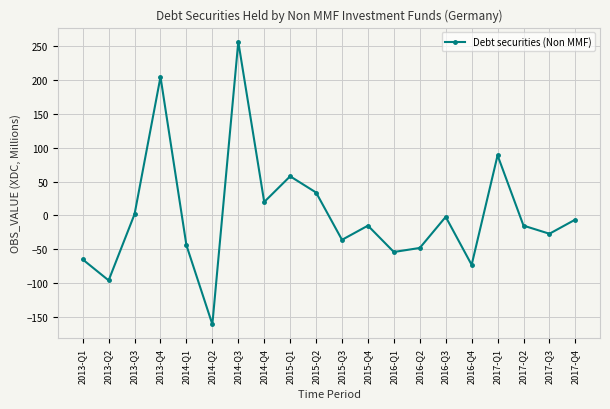

How many values exceed -15?

9